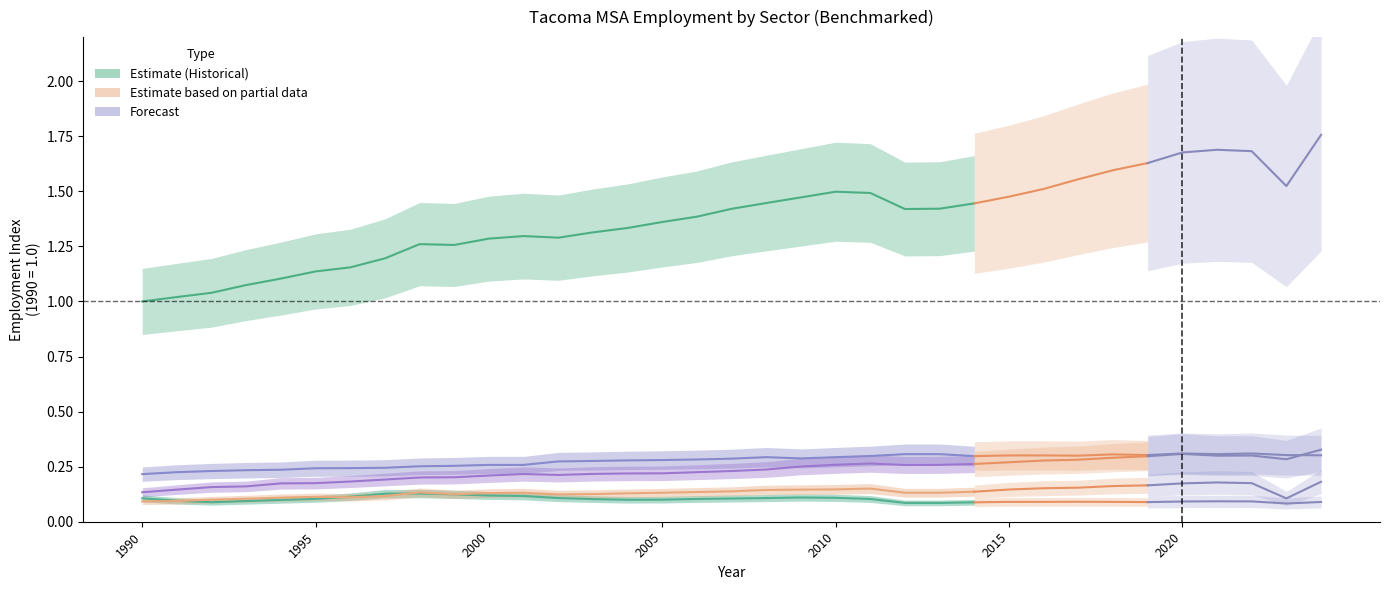

True or false: Educational and Health Services and Manufacturing cross at least once.

False